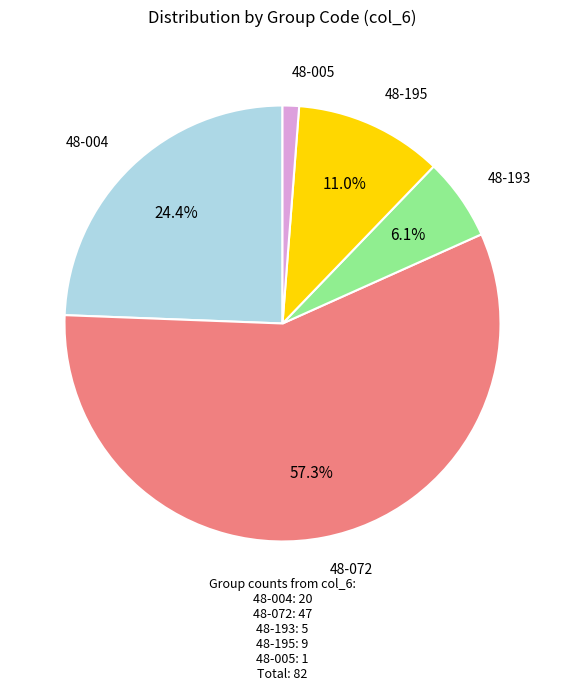

Does any single category account for the majority?

Yes